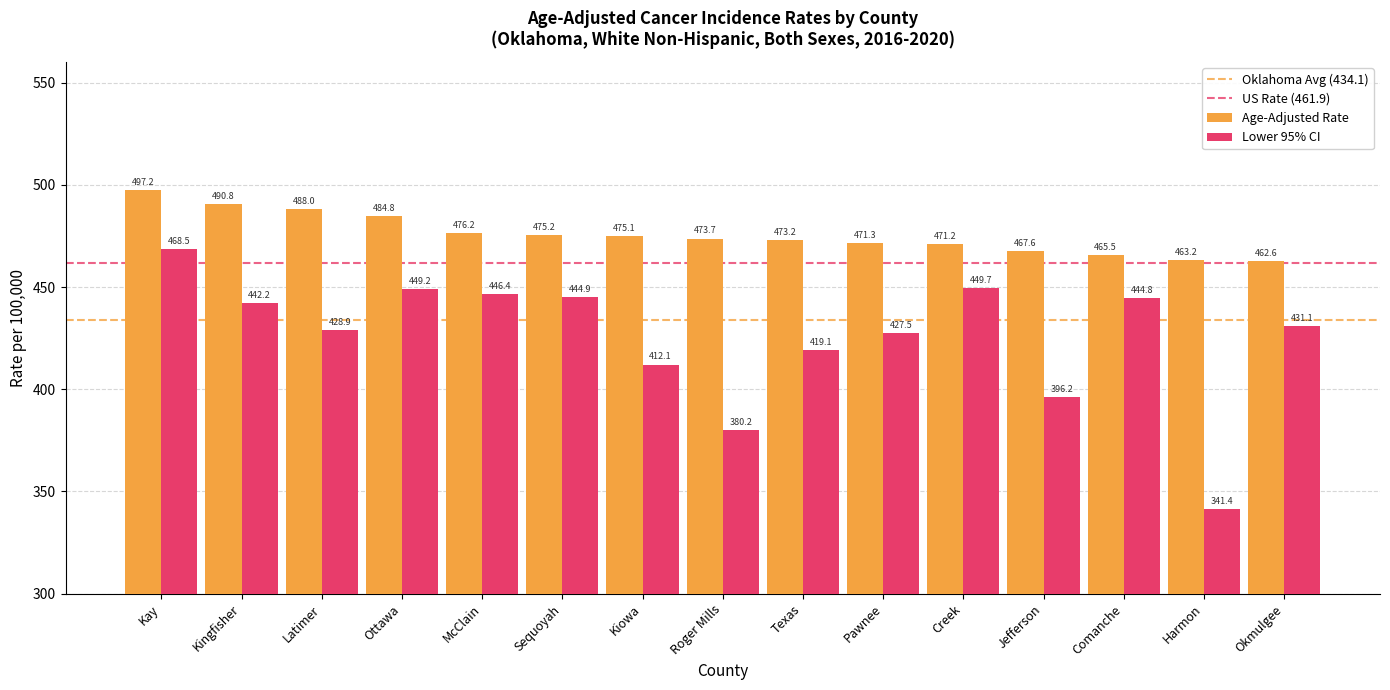

What position from the right is Pawnee?

6